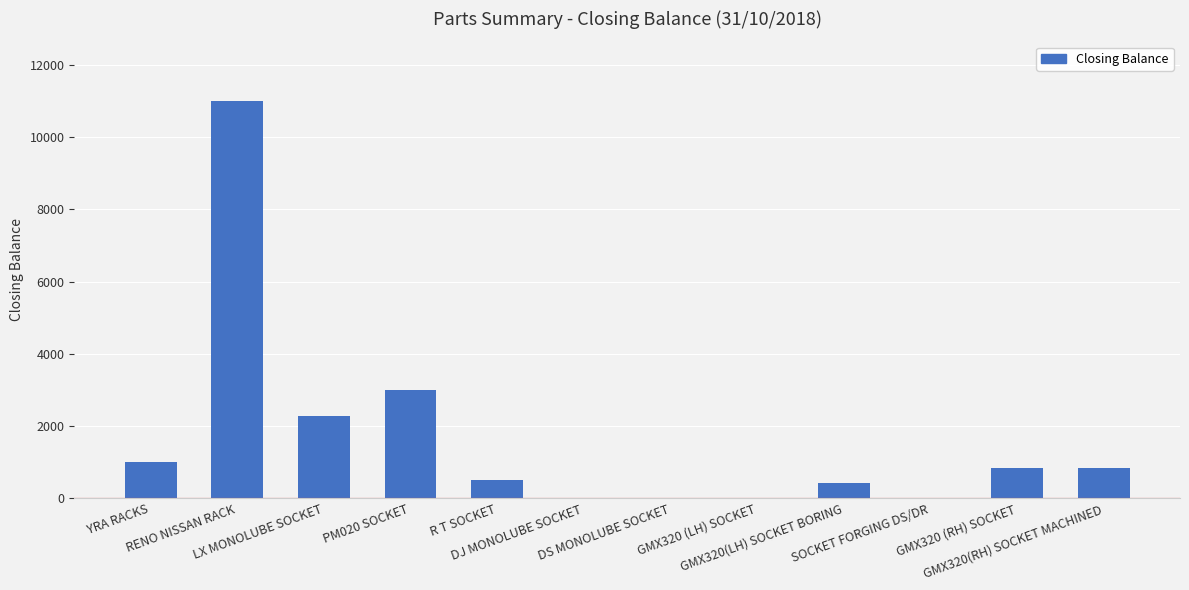

Does the chart contain stacked bars?

No